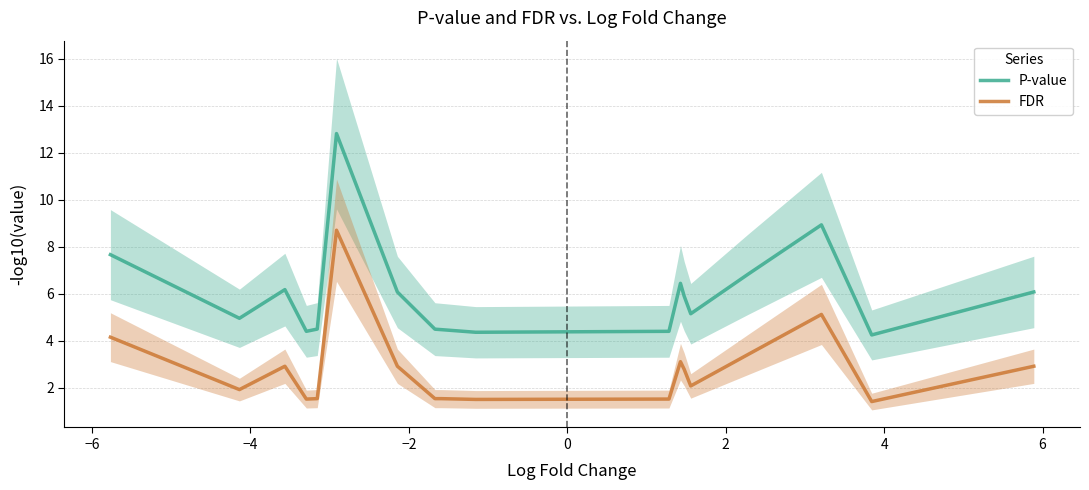

What is the minimum value for P-value?

4.3